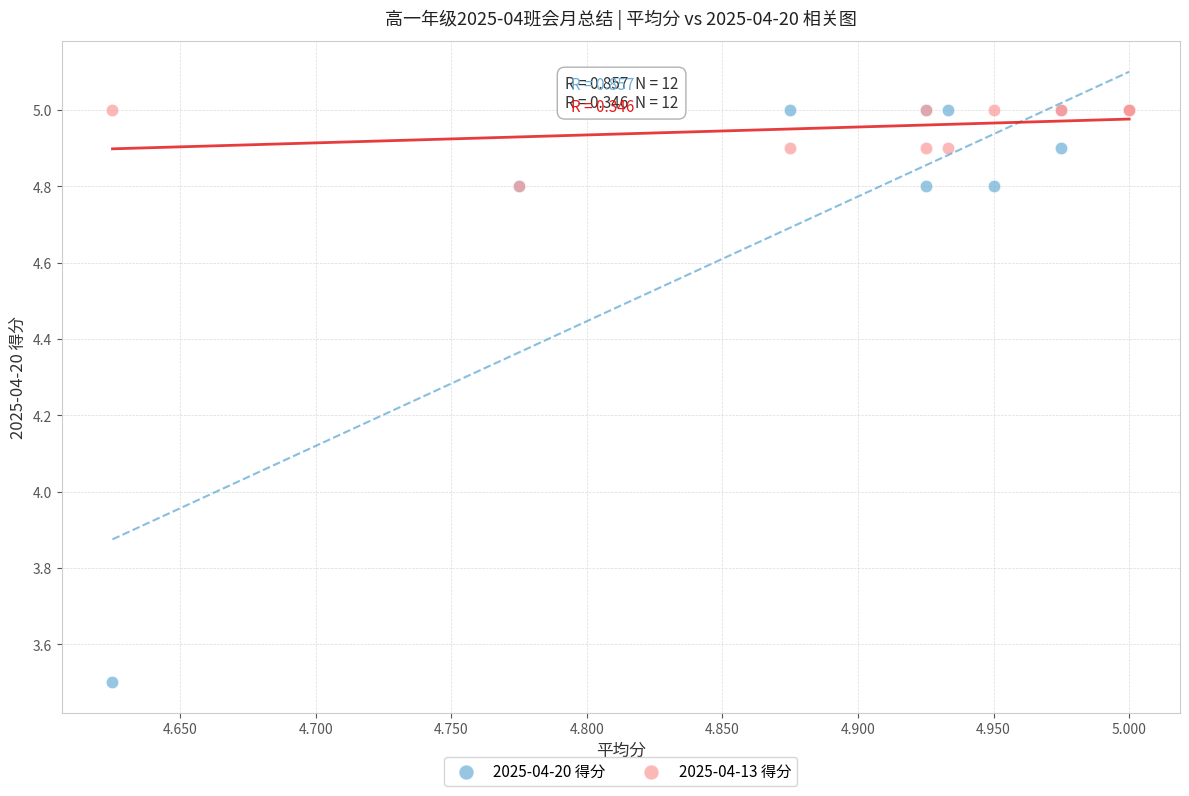

Which series contains the lowest Y value?

2025-04-20 得分